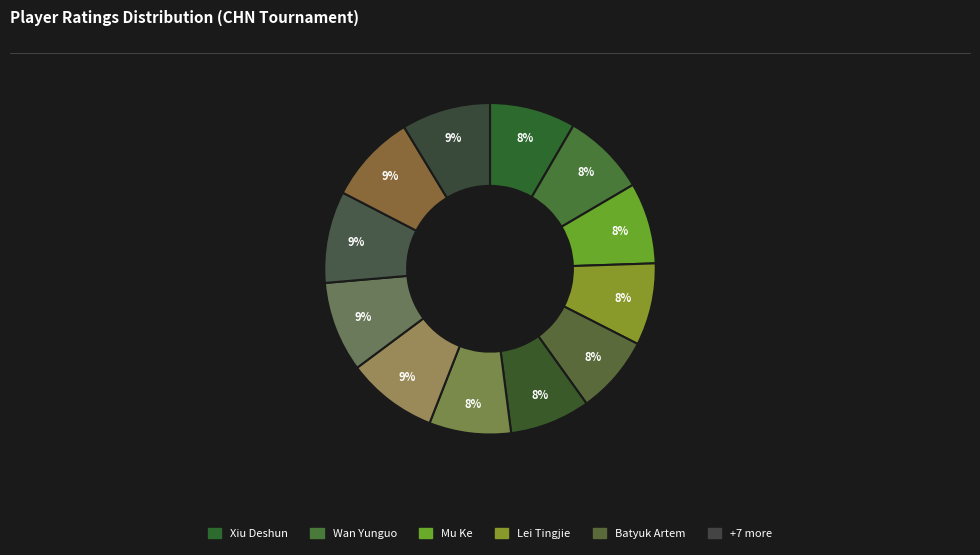

What is the smallest slice in the pie chart?

Batyuk Artem